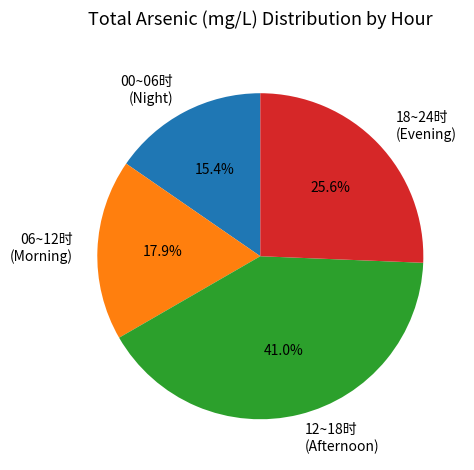

Rank the categories by value from highest to lowest.

12~18时 (Afternoon), 18~24时 (Evening), 06~12时 (Morning), 00~06时 (Night)